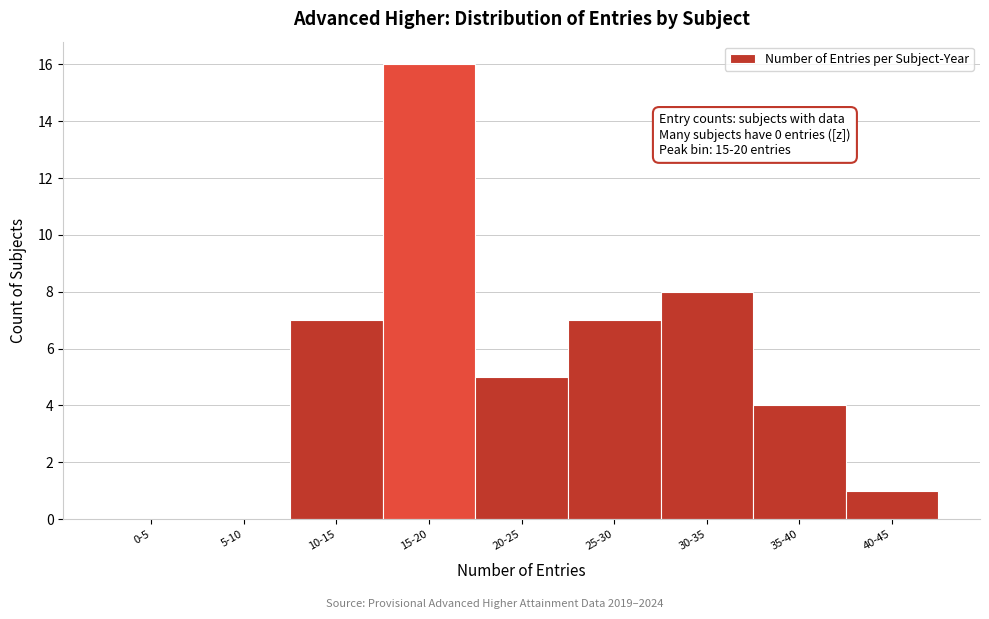

Reading right to left, transcribe all the data shown in this chart.

40-45=1	35-40=4	30-35=8	25-30=7	20-25=5	15-20=16	10-15=7	5-10=0	0-5=0